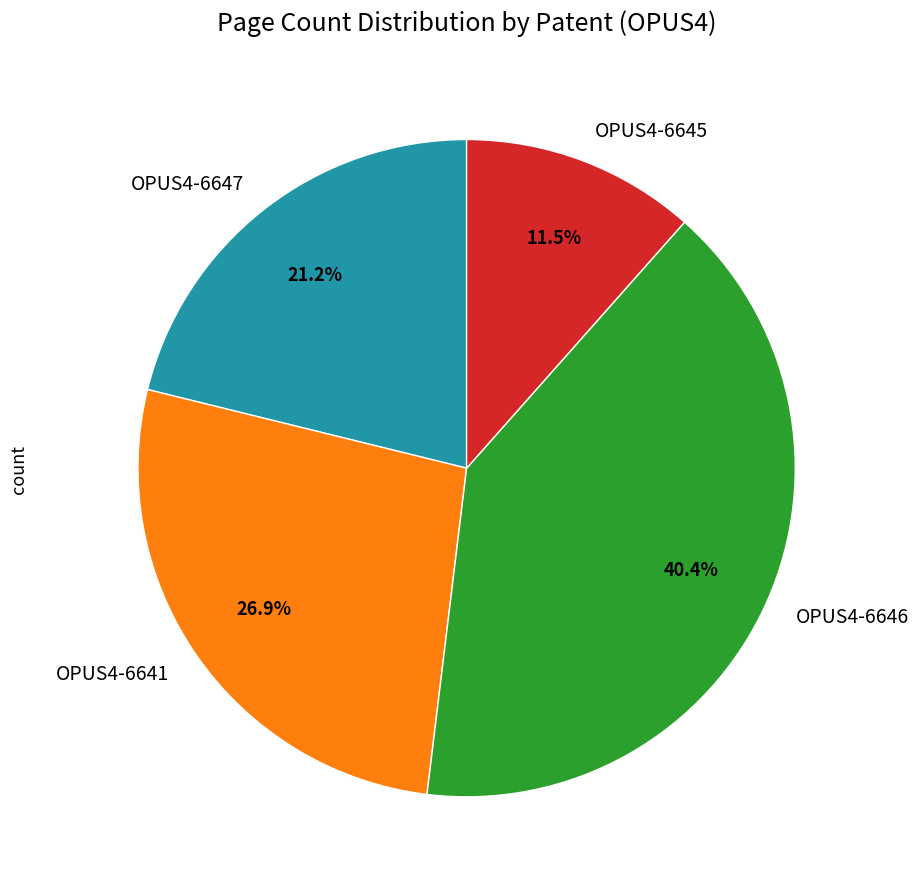

To the nearest percent, what percentage of the pie is OPUS4-6646?

40%